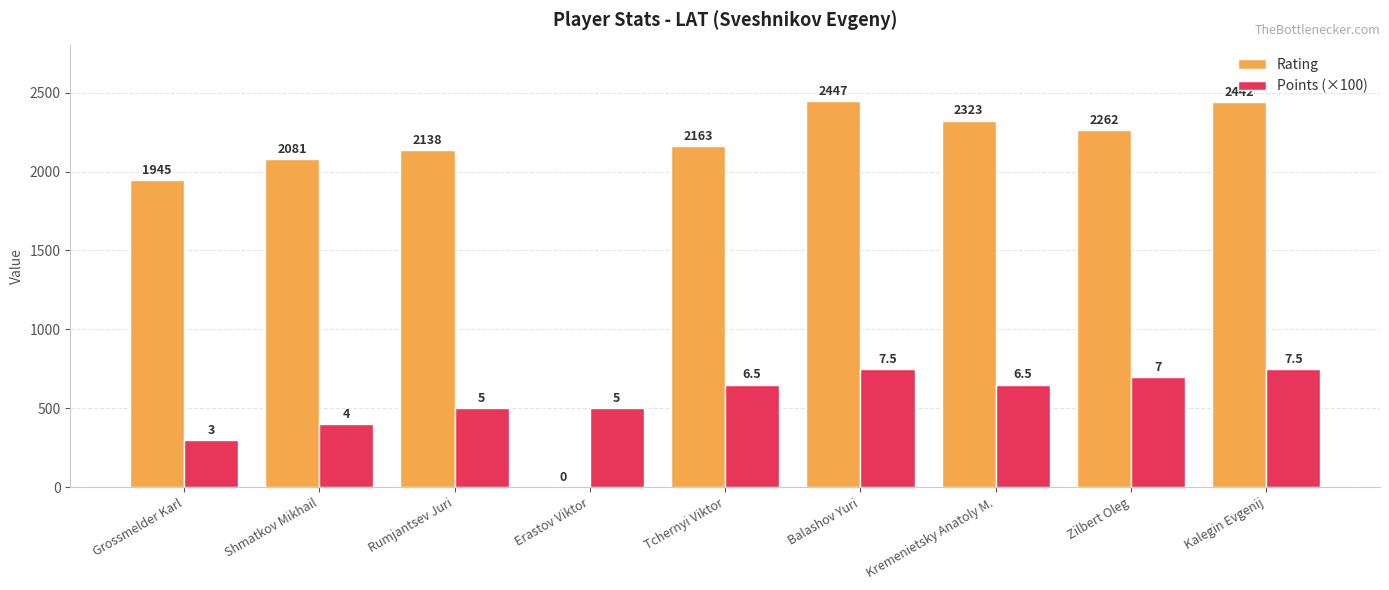

What are all the series names shown in the legend?

Rating, Points (×100)